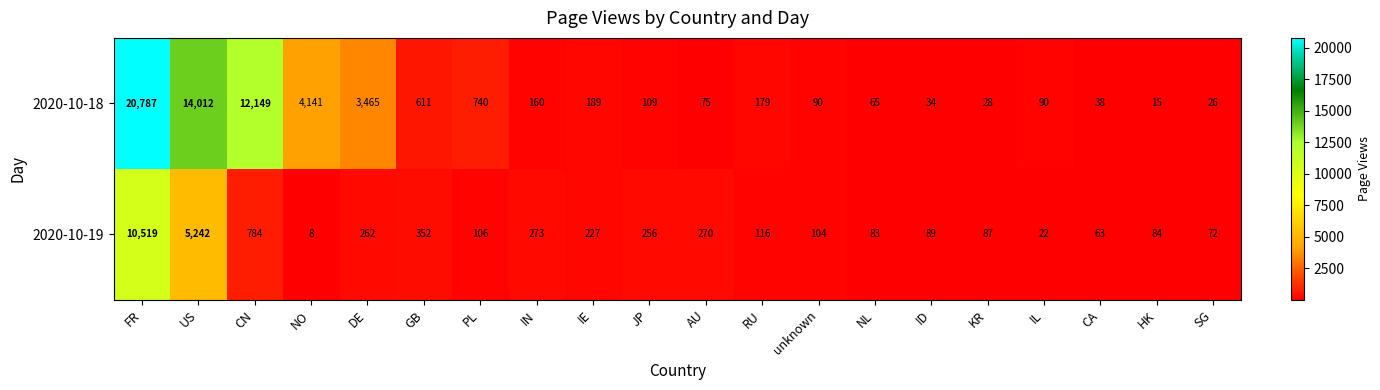

At which category does the chart reach its minimum across all series?

NO